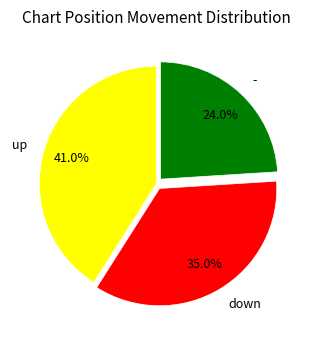

To the nearest percent, what percentage of the pie is up?

41%